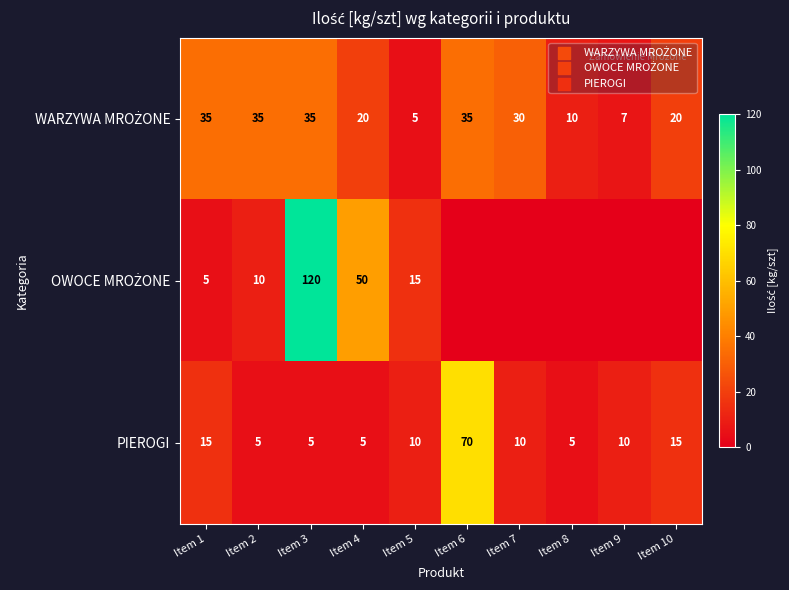

The value of PIEROGI at Item 10 is 22. True or false?

False